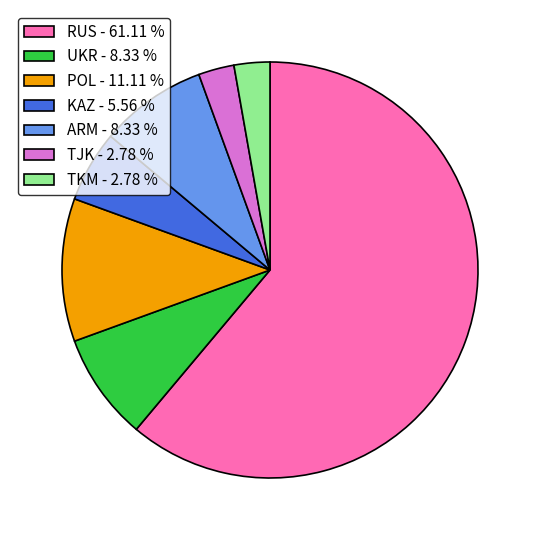

Between UKR - 8.33 % and POL - 11.11 %, which is larger?

POL - 11.11 %